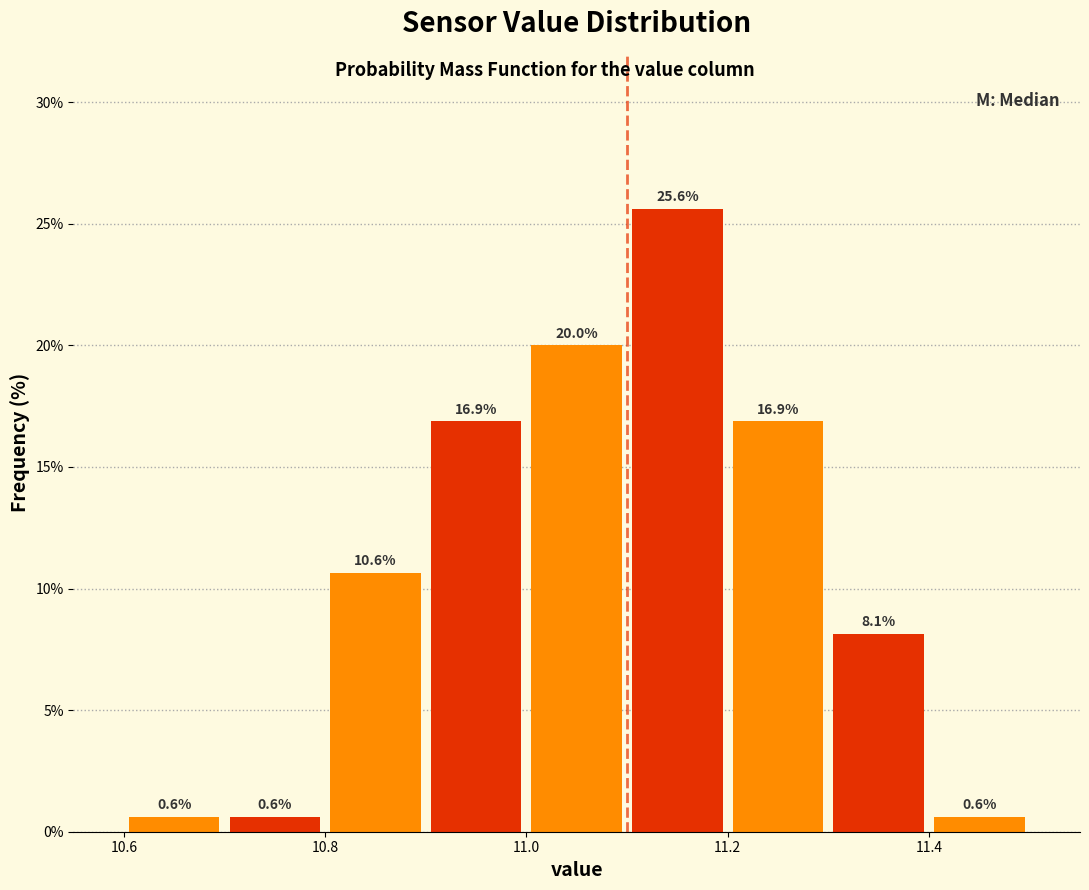

Reading left to right, transcribe this chart: for each bar, give the range it covers on the x-axis and its height.

10.6 to 10.7: 0.6
10.7 to 10.8: 0.6
10.8 to 10.9: 10.6
10.9 to 11.0: 16.9
11.0 to 11.1: 20.0
11.1 to 11.2: 25.6
11.2 to 11.3: 16.9
11.3 to 11.4: 8.1
11.4 to 11.5: 0.6